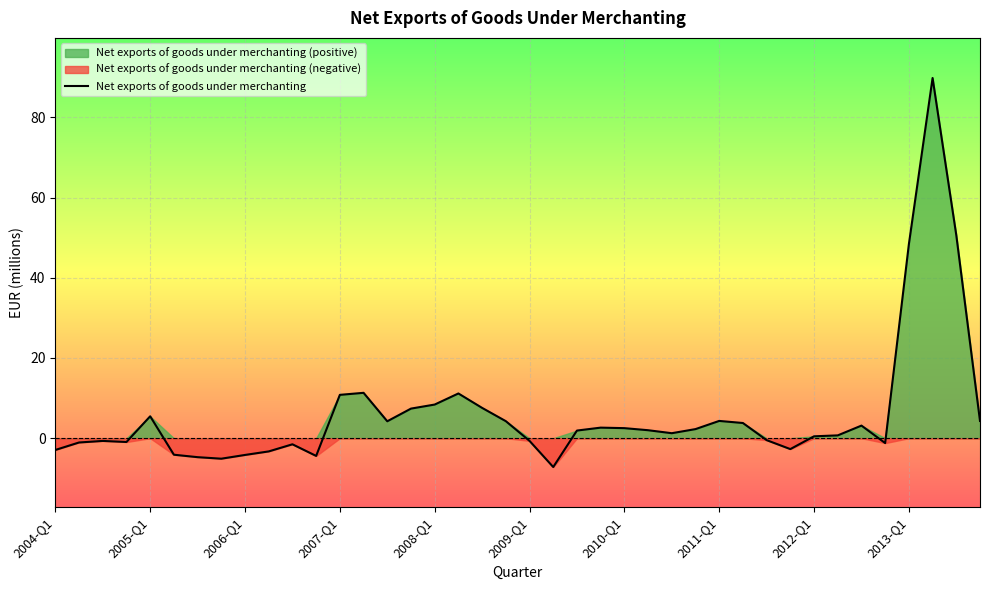

Does the chart display data point markers on the line(s)?

No